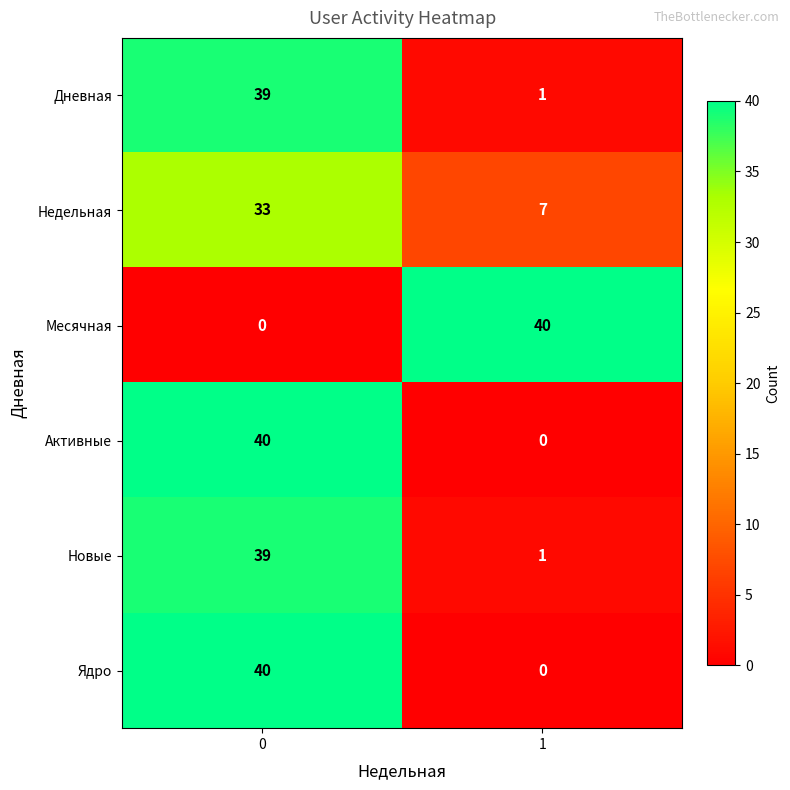

What is the sum of all Новые values?

40